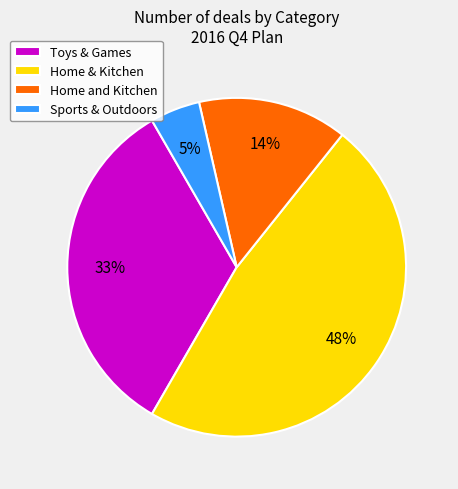

To the nearest percent, what is the combined percentage of Home & Kitchen and Home and Kitchen?

62%